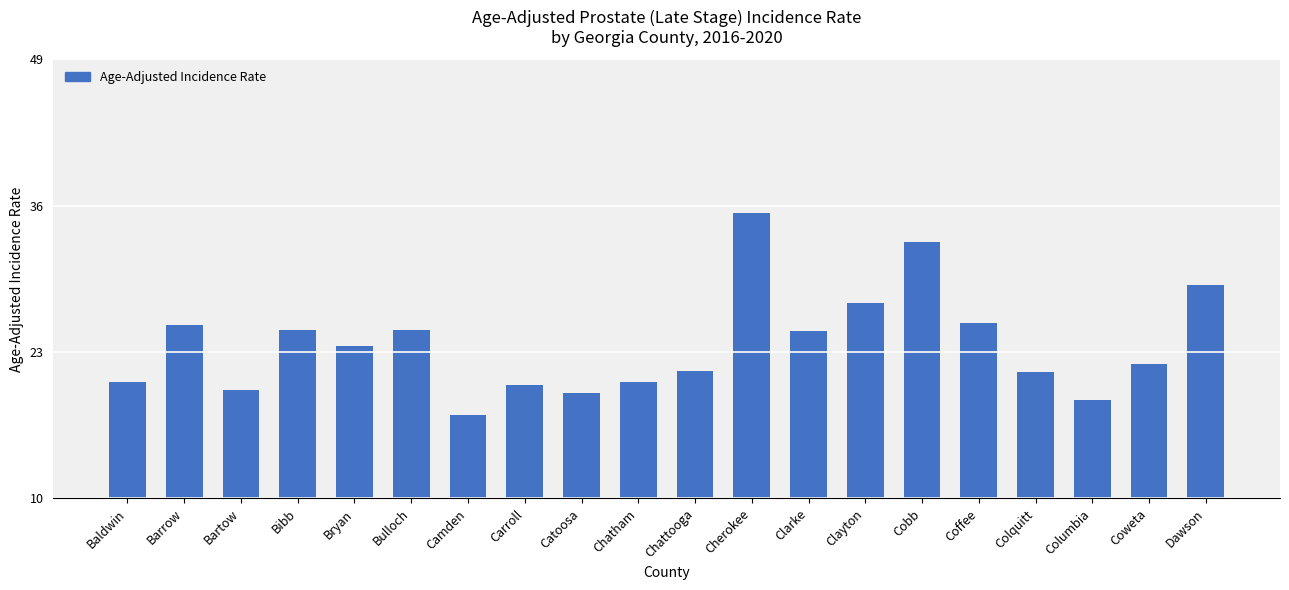

What is the approximate value at Colquitt?

21.2